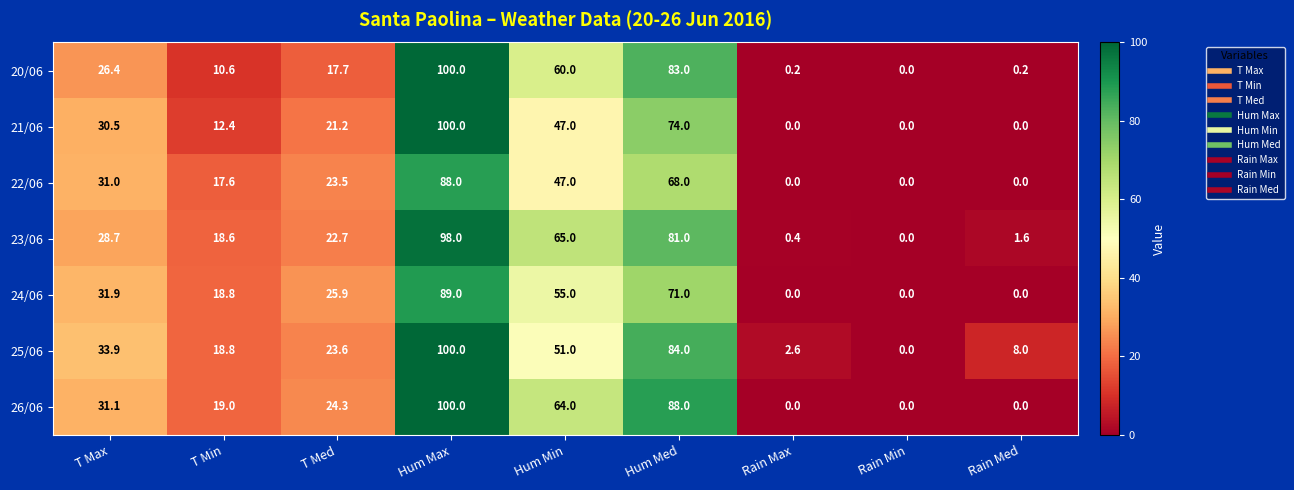

What is the difference between the 21/06 values at T Min and Hum Med?

61.6